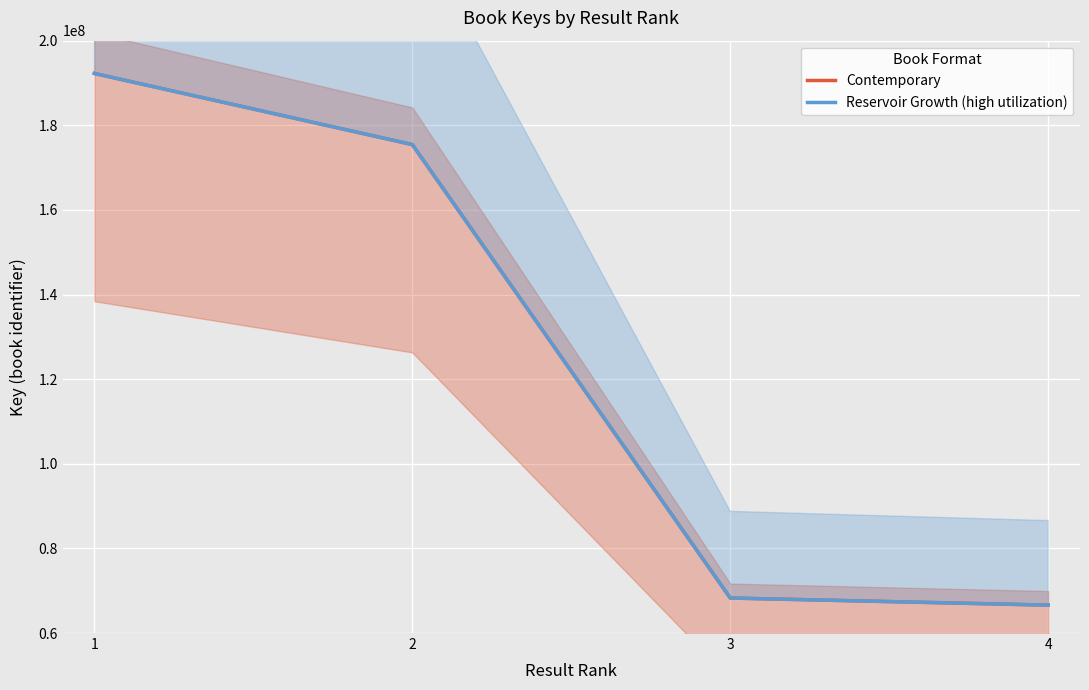

Reading left to right, list all the values displayed in this chart.

Contemporary: 1=192251375	2=175445137	3=68272632	4=66593775
Reservoir Growth (high utilization): 1=192251375	2=175445137	3=68272632	4=66593775